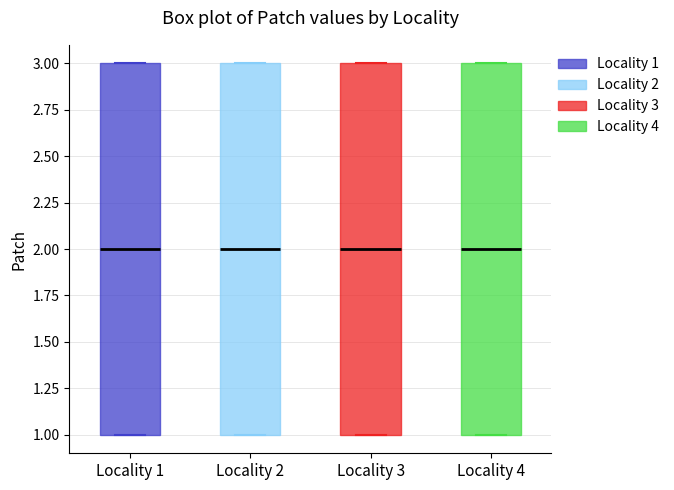

Reading left to right, transcribe this box plot: for each box, give where its median line is, the range the box spans, and where its two whiskers end, as read against the y-axis. The values are not printed on the chart, so give them approximately, as read against the axis.

Locality 1: median 2, box 1 to 3, whiskers 1 to 3
Locality 2: median 2, box 1 to 3, whiskers 1 to 3
Locality 3: median 2, box 1 to 3, whiskers 1 to 3
Locality 4: median 2, box 1 to 3, whiskers 1 to 3